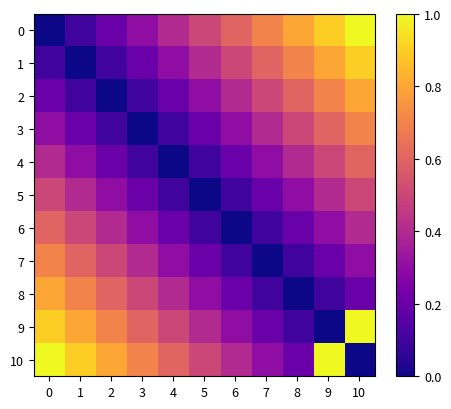

What is the total value across all series at 0?

5.5